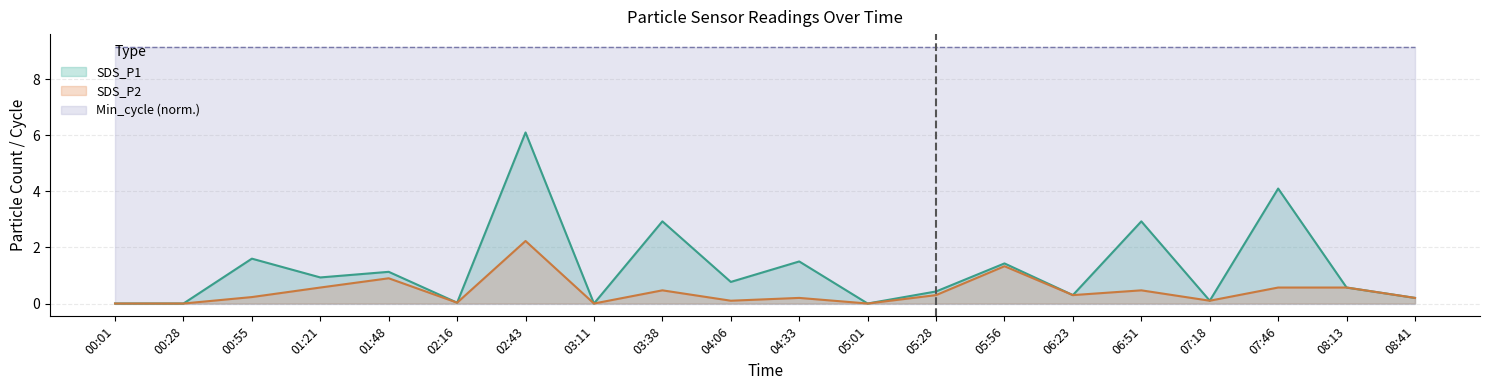

How many interior local peaks does the SDS_P1 series have?

8